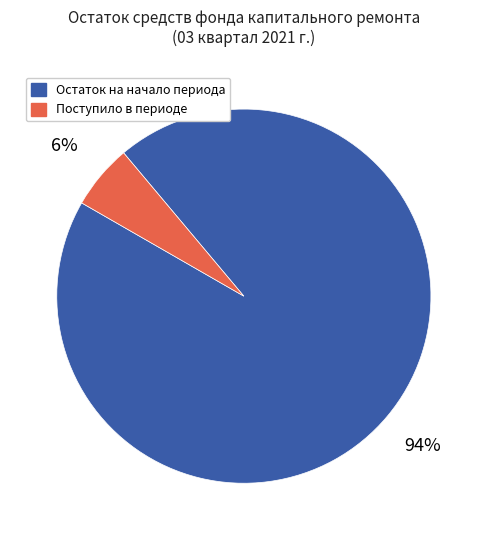

Is there a majority slice in this chart?

Yes